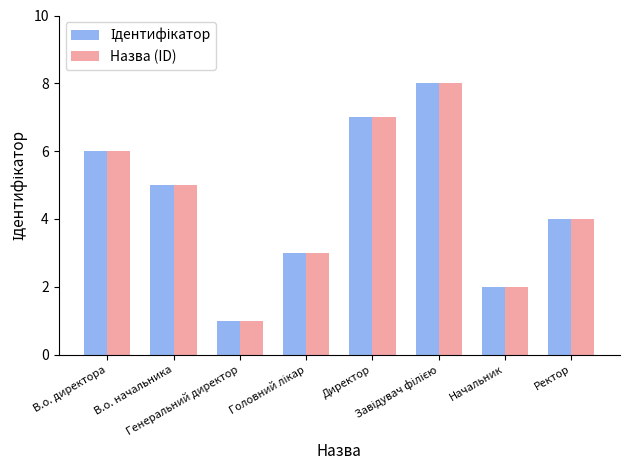

What is the sum of all Назва (ID) values?

36